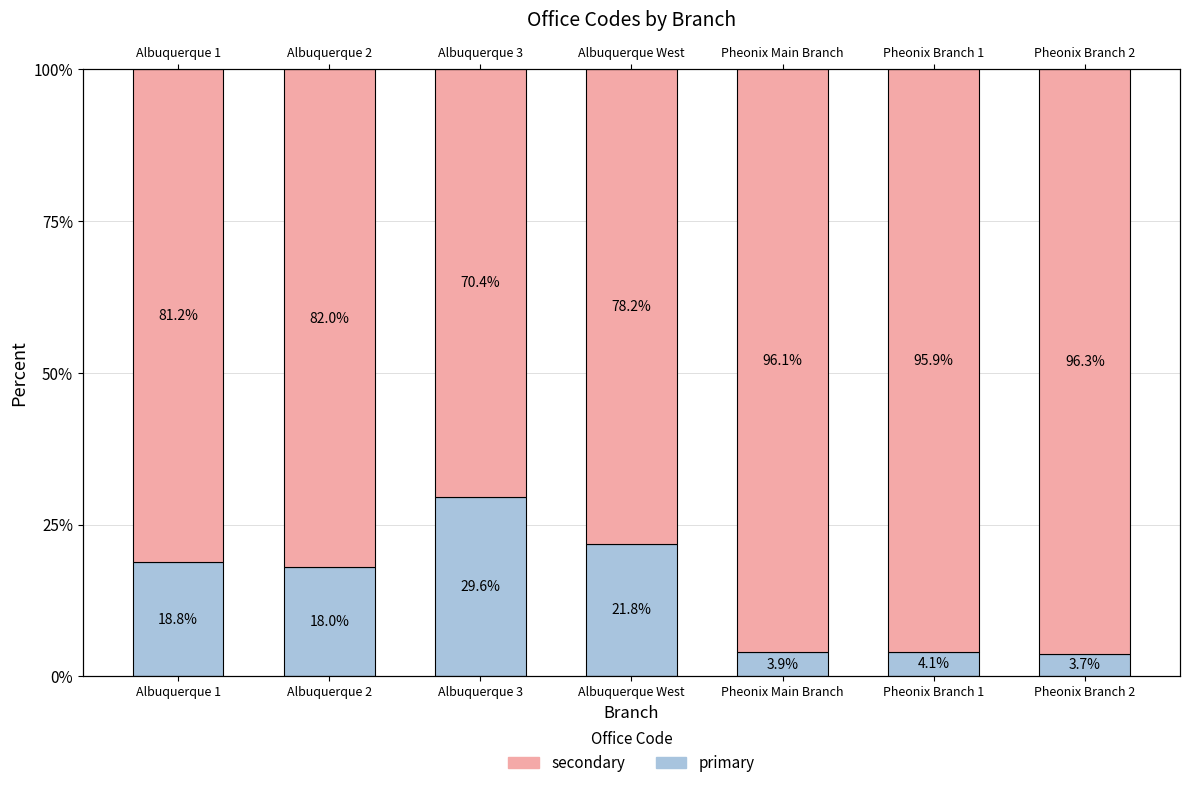

What value does the Office Code (primary) series have at Albuquerque 1?

18.8